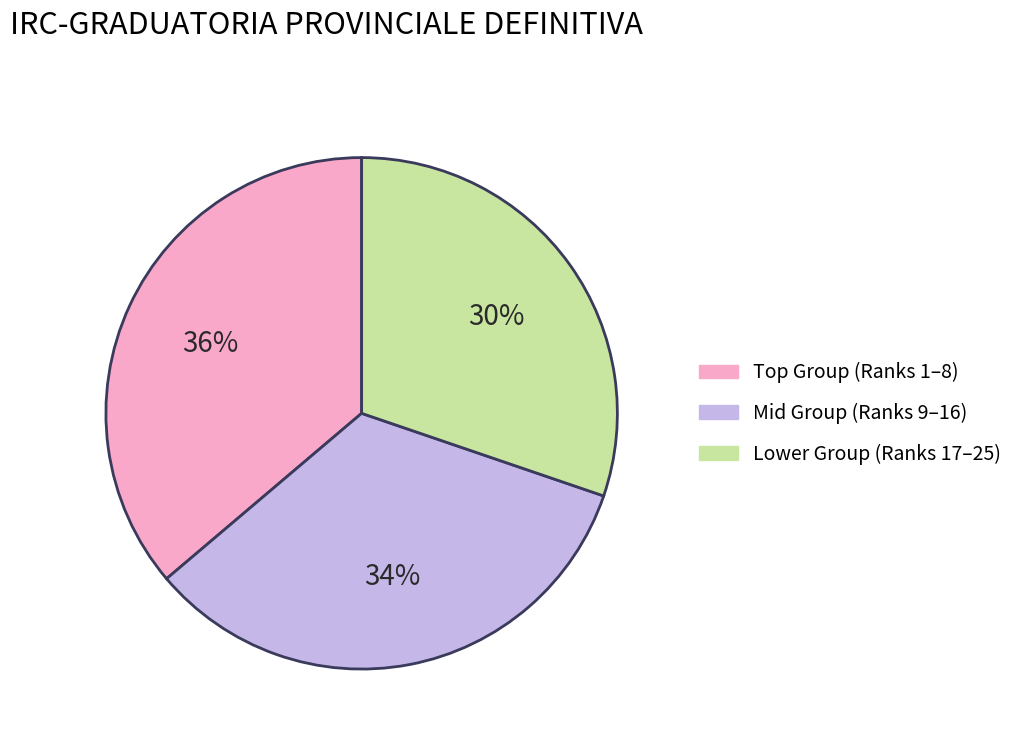

Is there any slice that represents more than half of the pie?

No